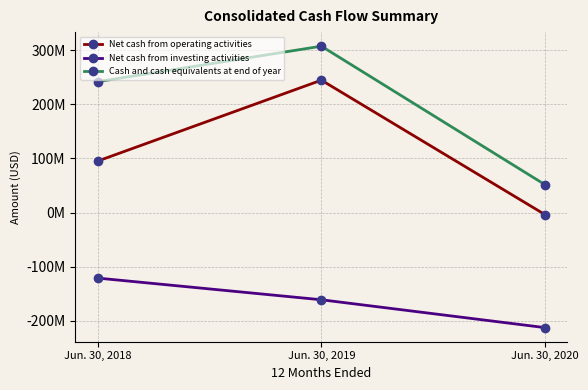

What is the minimum value shown in the chart?

-212846000